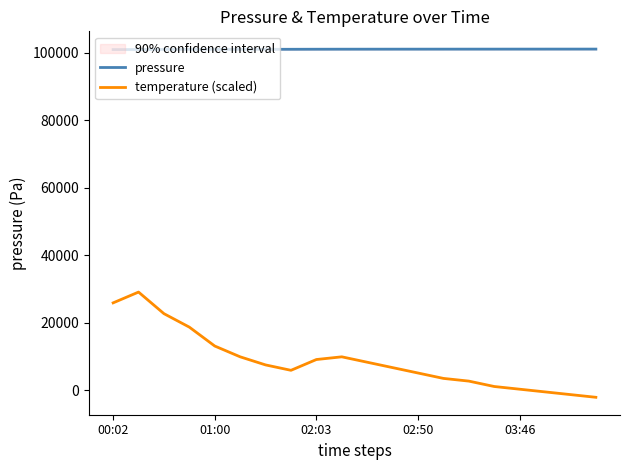

What is the maximum value for pressure?

101123.3